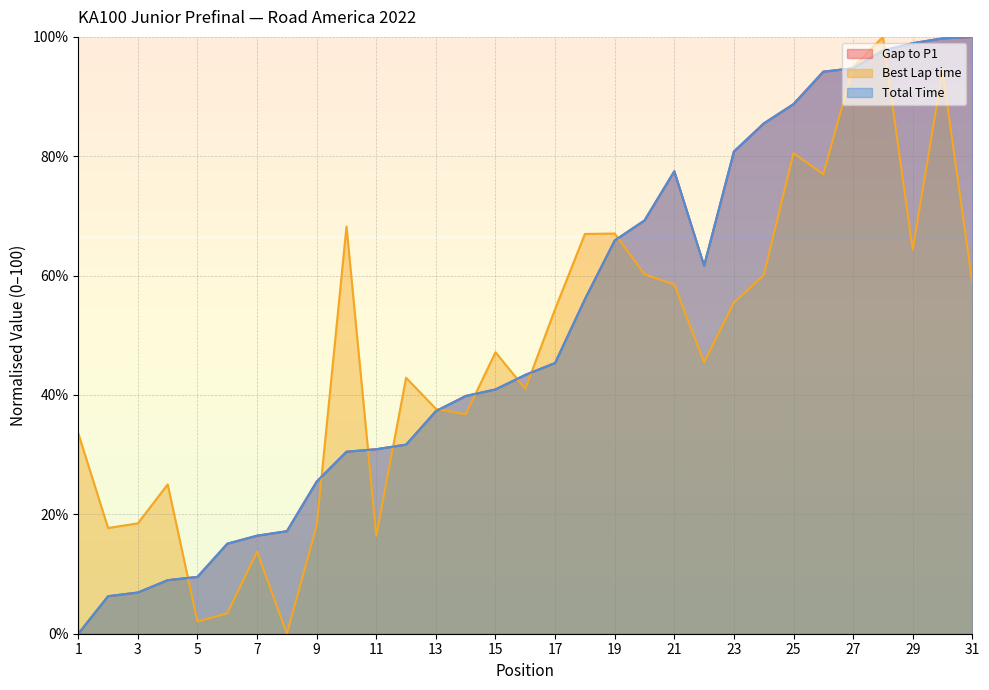

In Gap to P1, how many points are higher than both neighbors (excluding endpoints)?

1